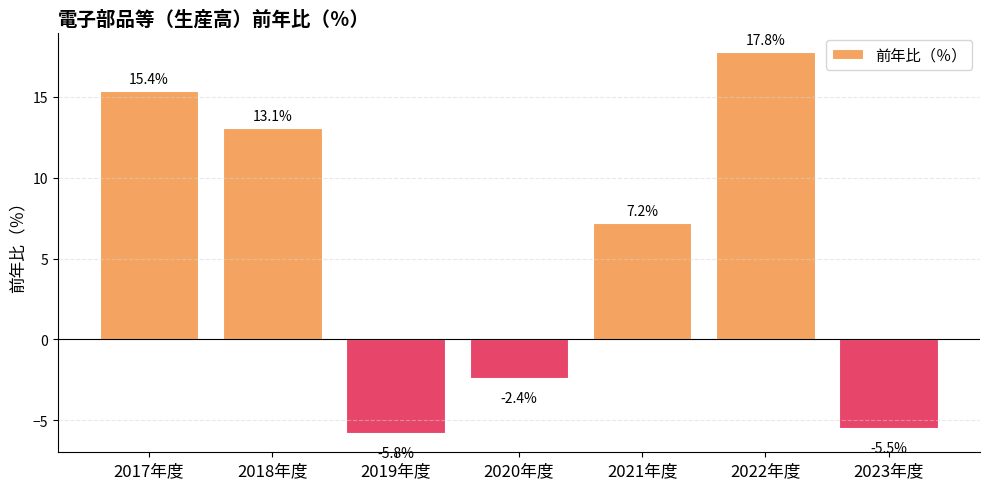

Does the chart contain any negative values?

Yes